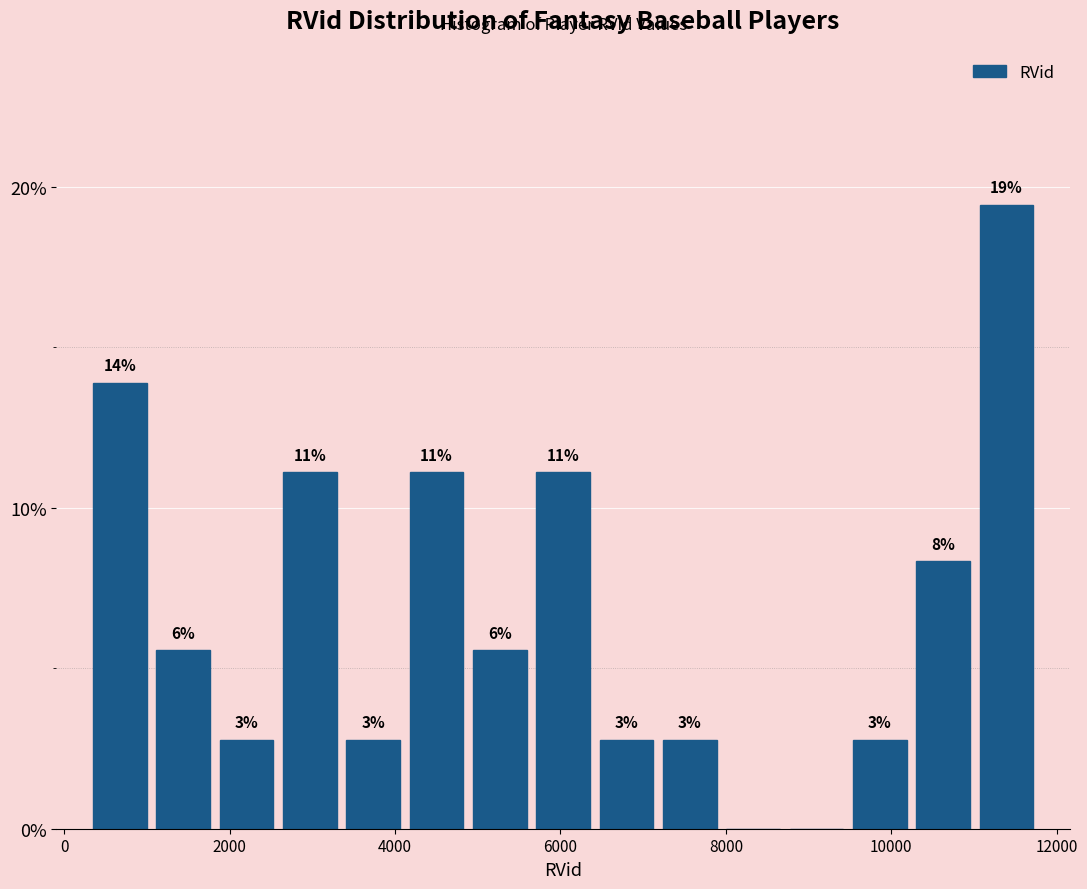

Read against the x-axis, roughly where is the centre of the tallest bar?

11400